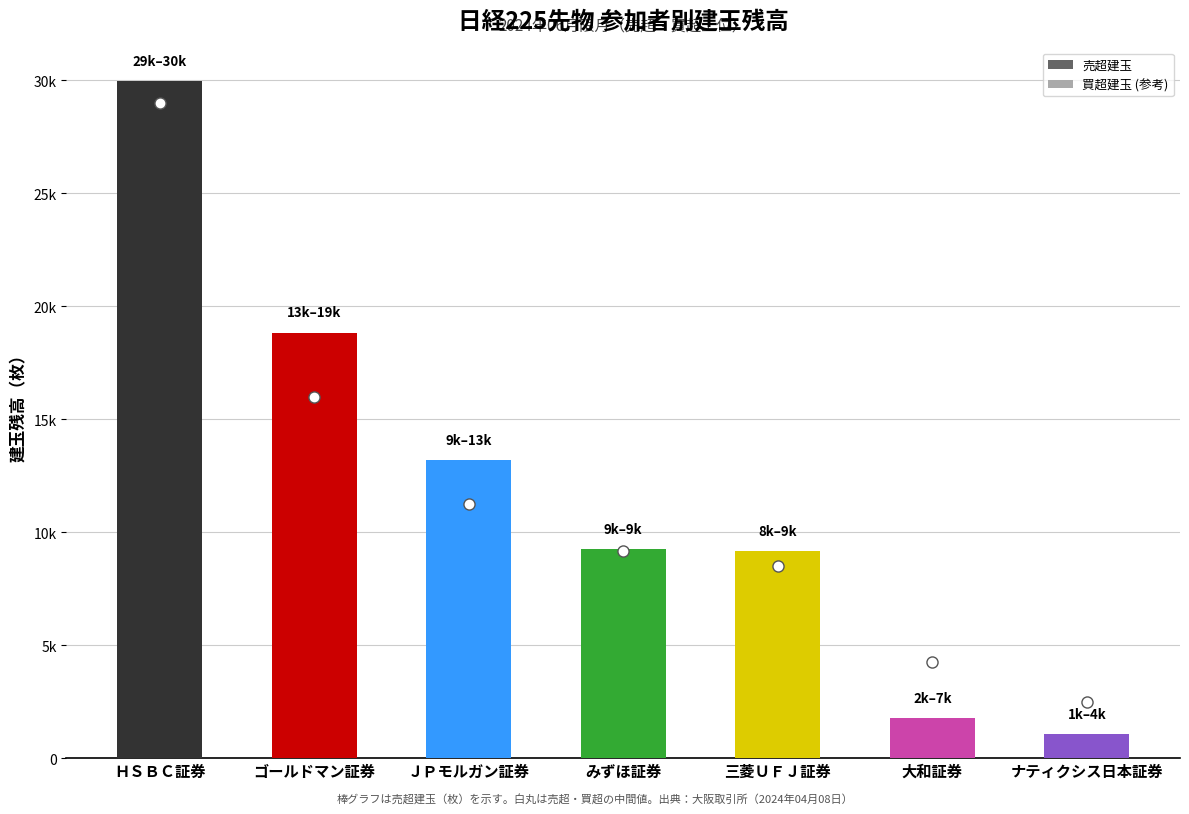

Which series has the widest spread of values?

売超建玉